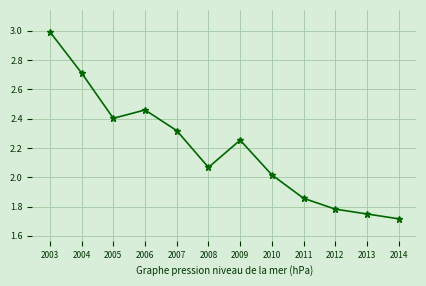

What is the value of the 2nd point from the left?

2.7